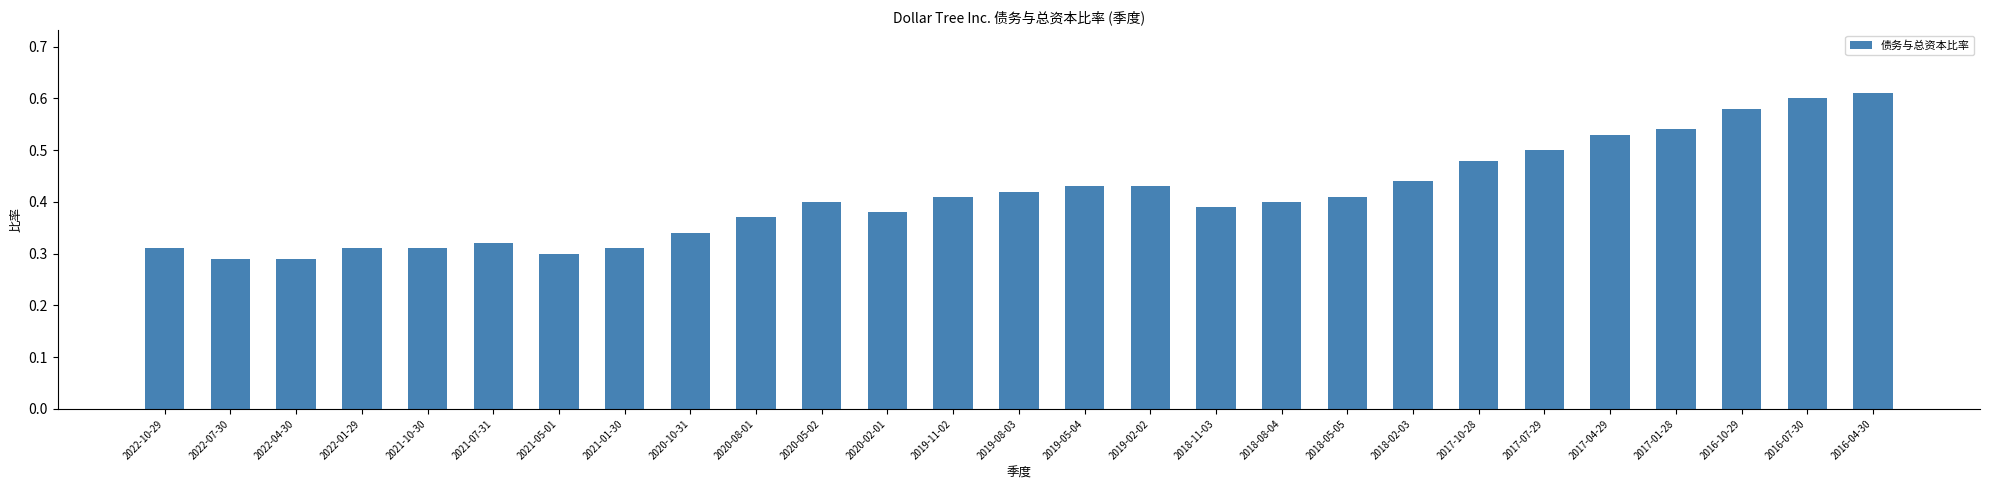

What position from the right is 2016-07-30?

2